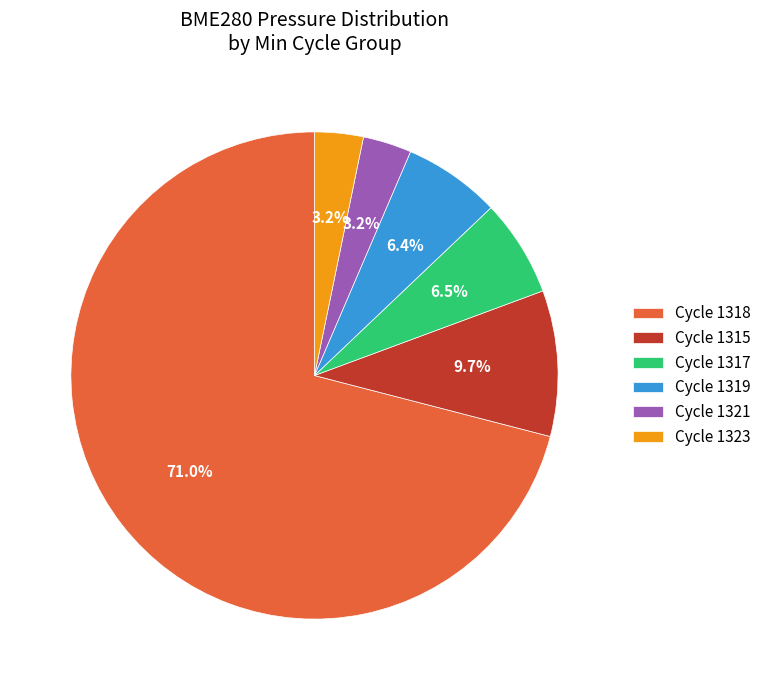

Approximately how many times larger is the value at Cycle 1321 compared to Cycle 1323?

1.0